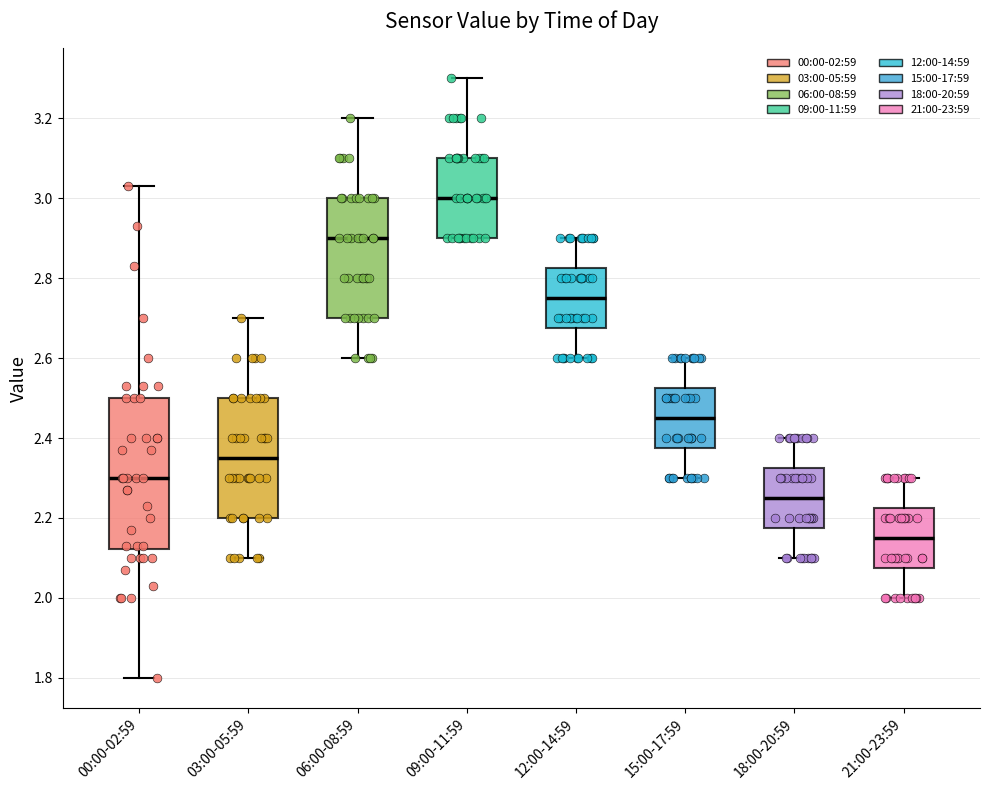

Which box's median line is the lowest?

21:00-23:59